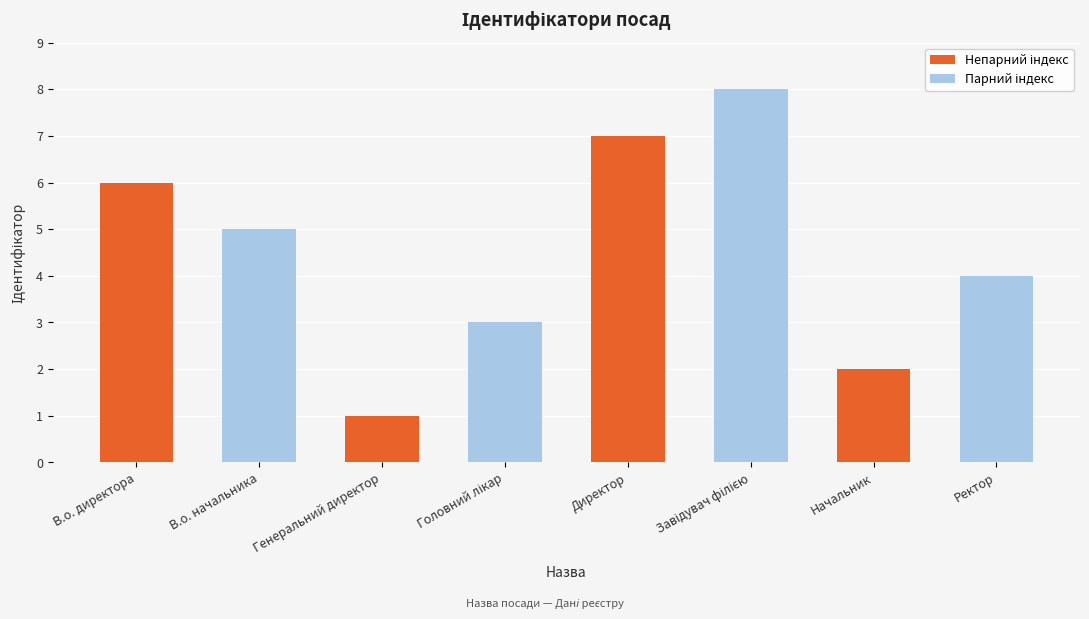

Reading right to left, what are all the values shown in this chart?

4	2	8	7	3	1	5	6